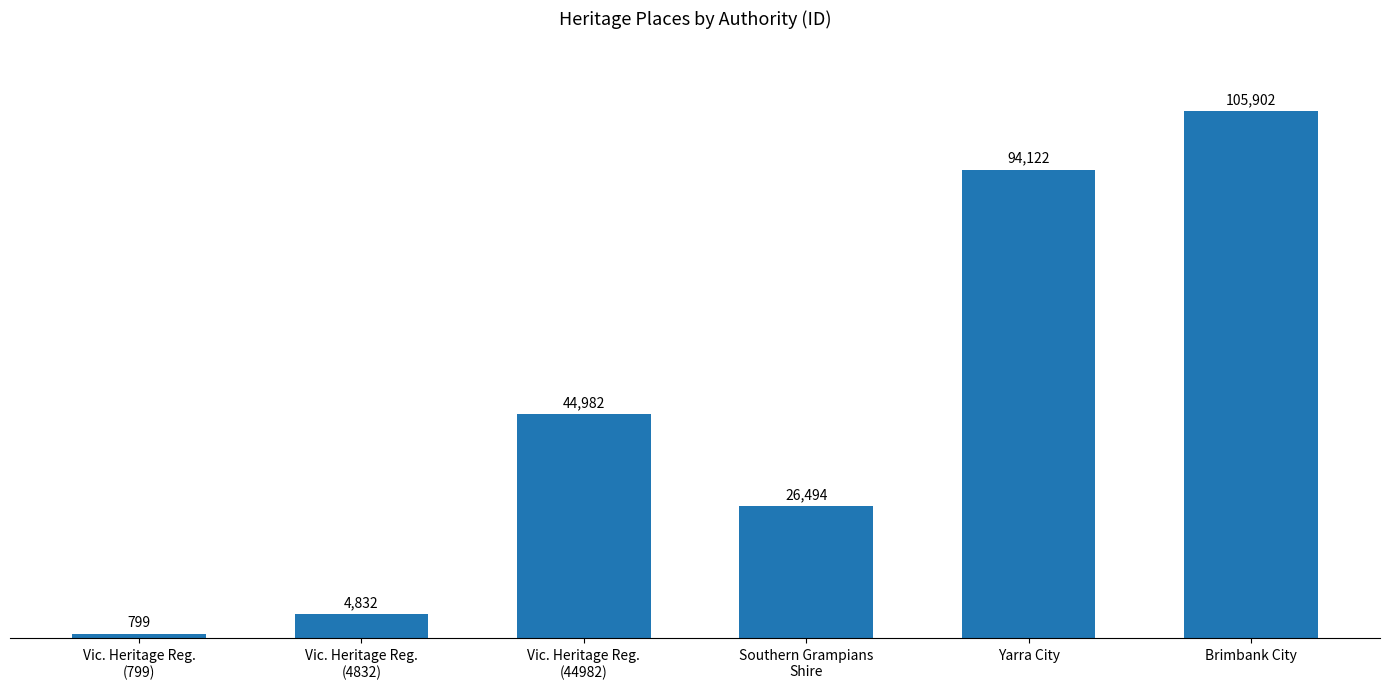

Are the bars grouped side by side (vs. stacked)?

No